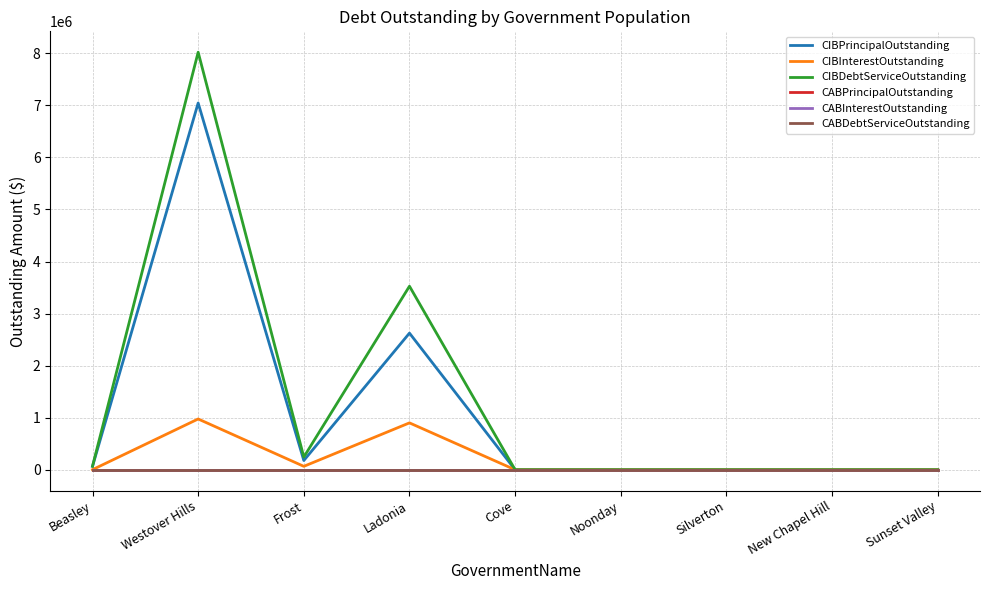

How many lines are shown in the chart?

6